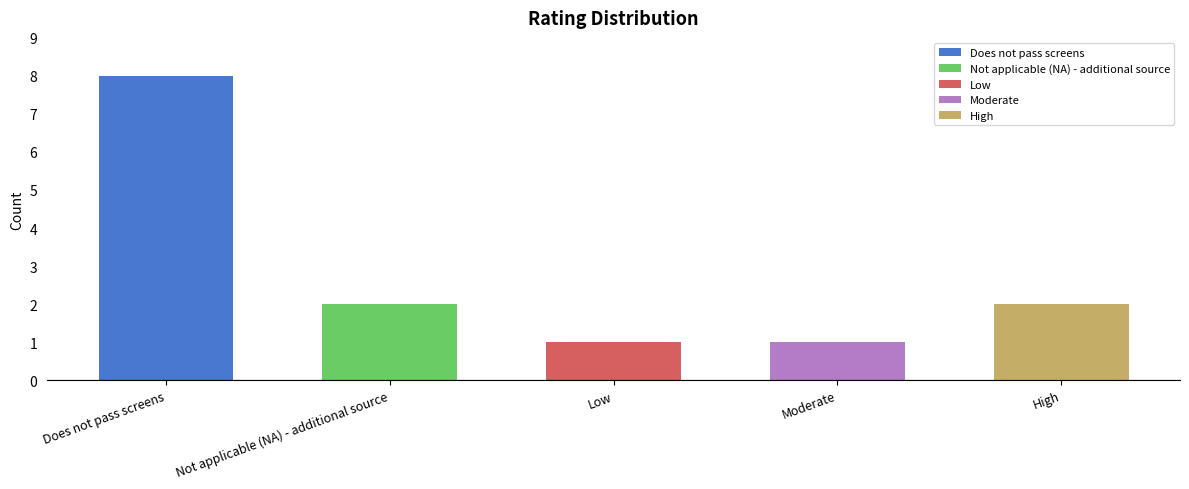

What is the ratio of the value at Low to the value at Moderate?

1.0